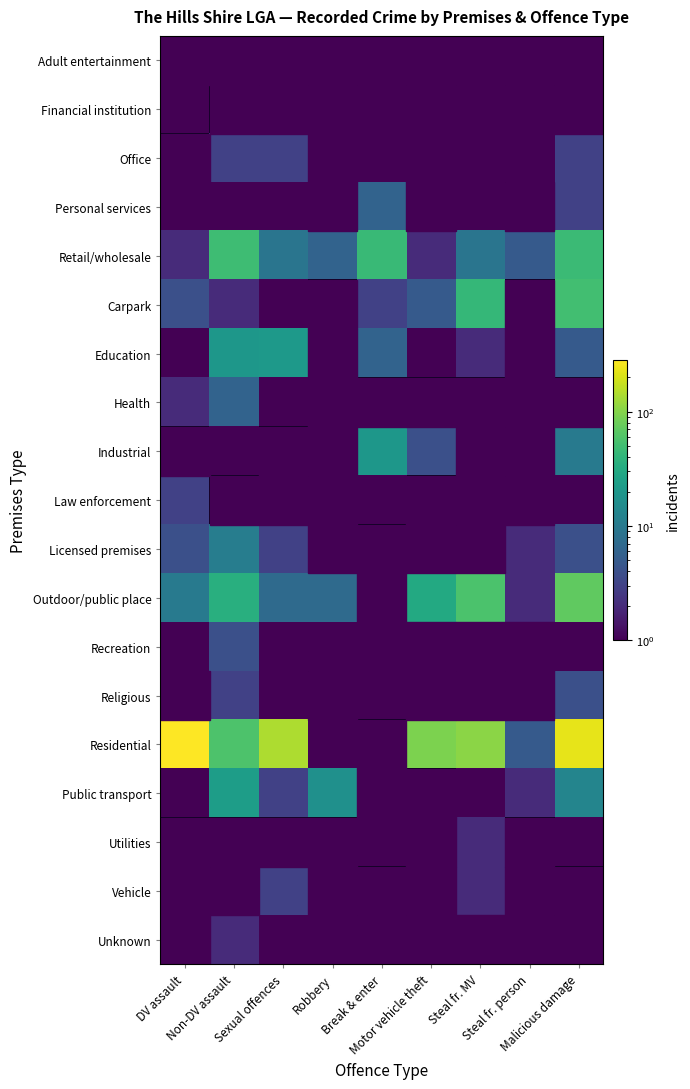

How many data points in Outdoor/public place are above 35?

2